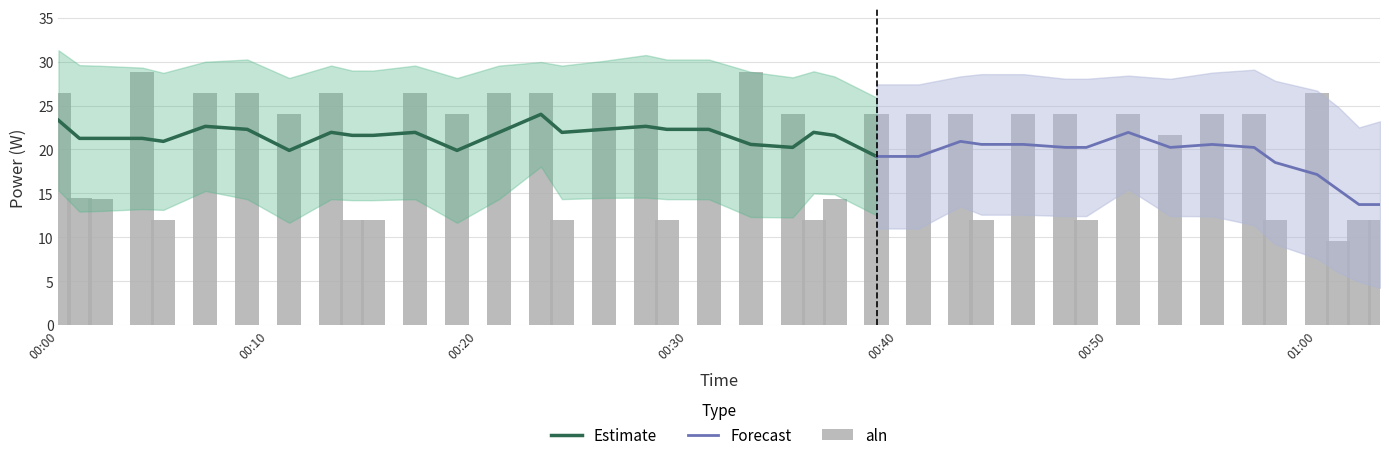

What is the label of the 4th bar from the left?

2022-10-09T00:04:00